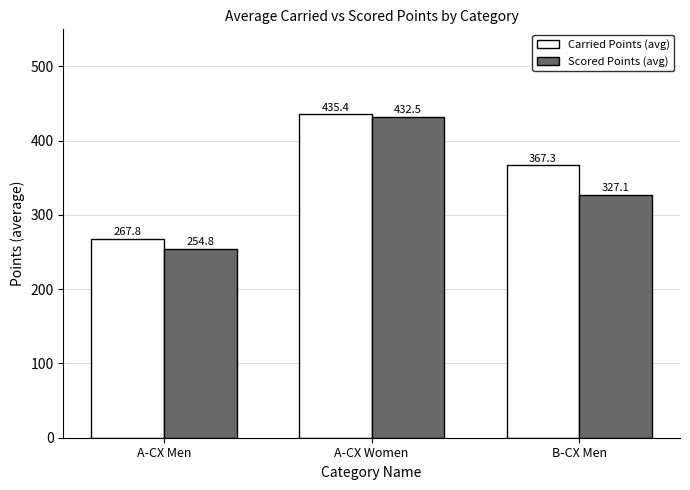

The value of Carried Points (avg) at B-CX Men is 367.3. True or false?

True